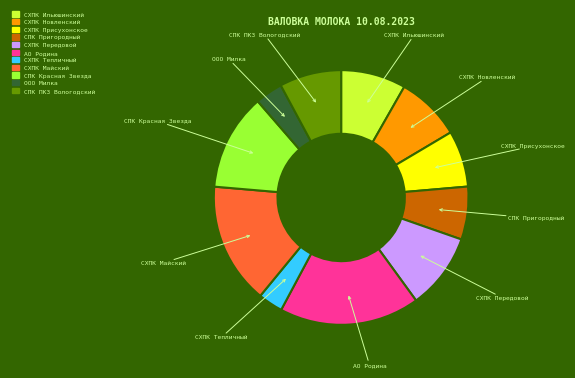

Which has a higher value, АО Родина or СХПК Тепличный?

АО Родина